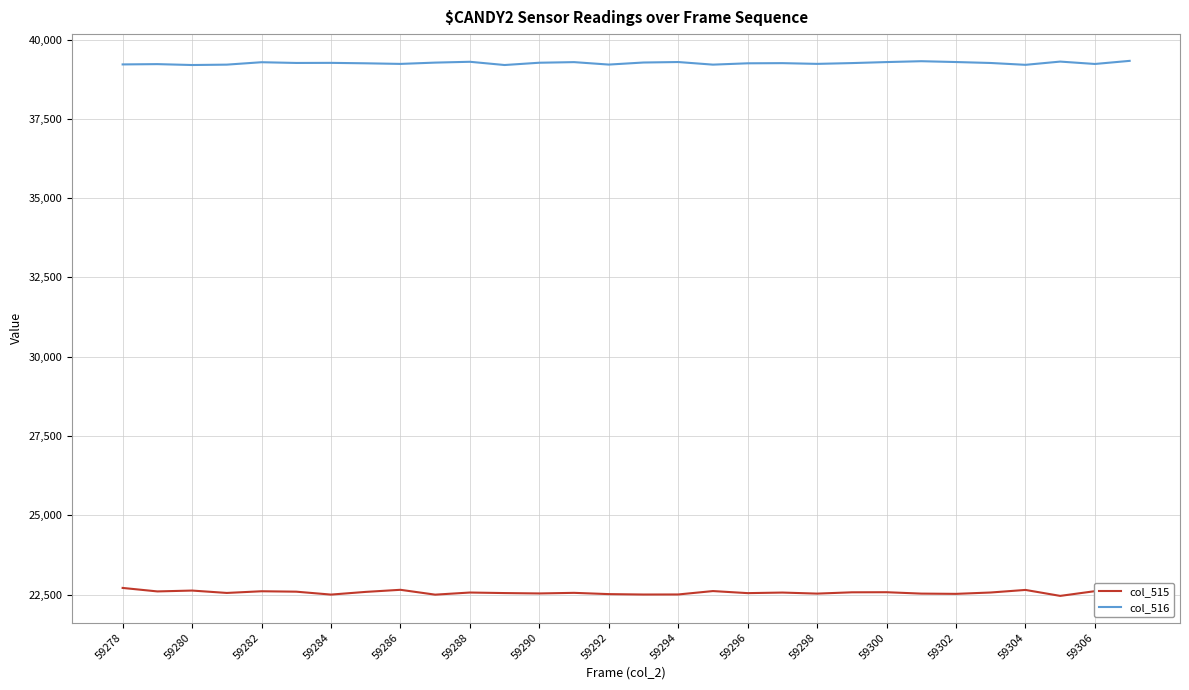

True or false: col_516 and col_515 intersect in this chart.

False